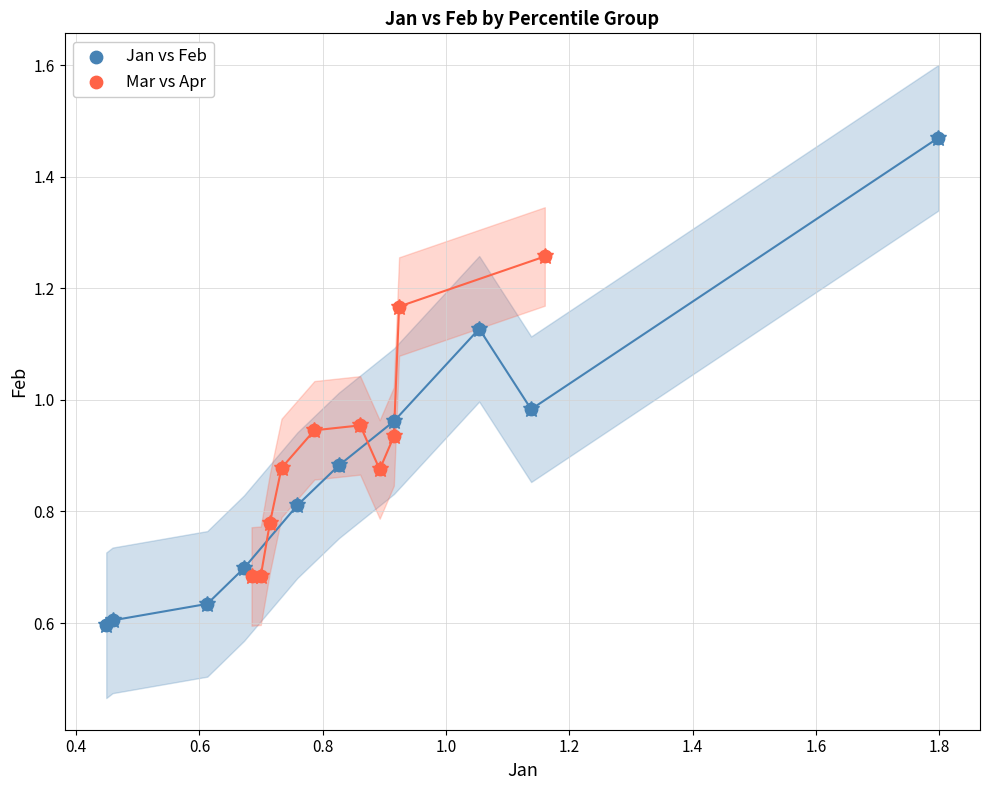

Which series has the largest Y range (max minus min)?

Jan vs Feb